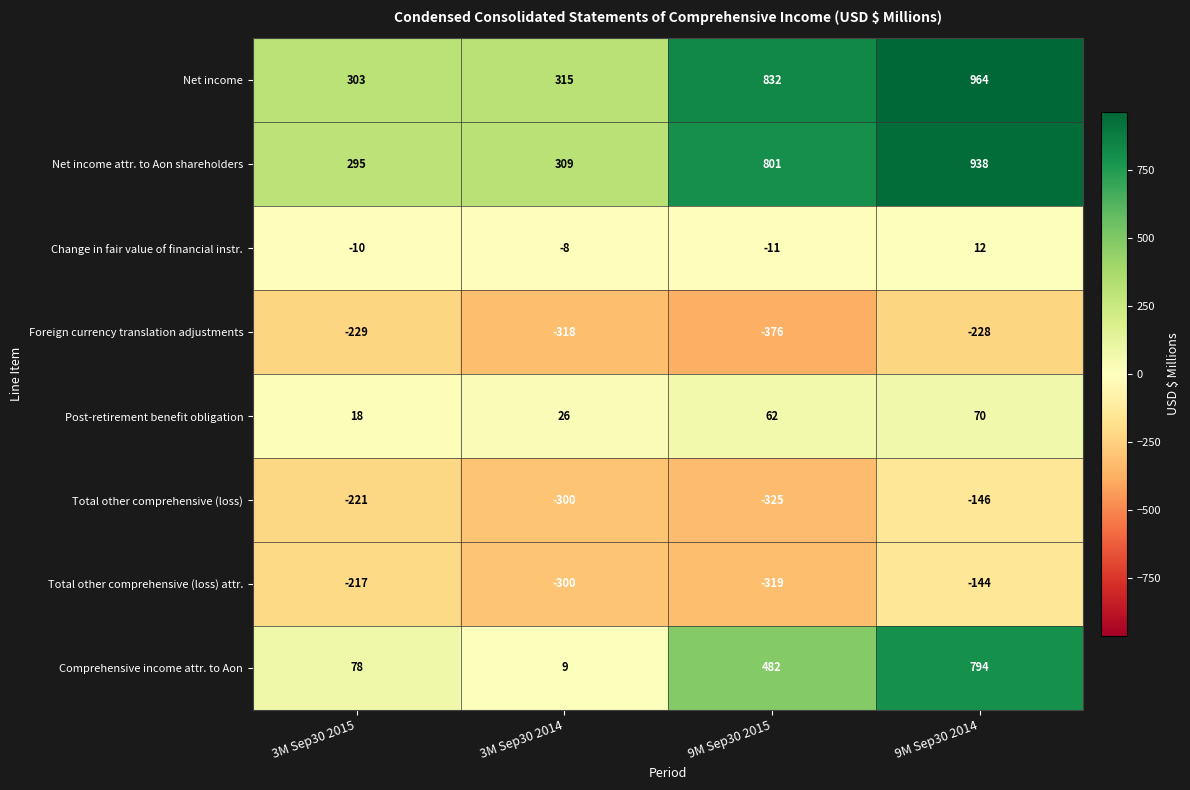

What is the total value across all series at 9M Sep30 2015?

1146